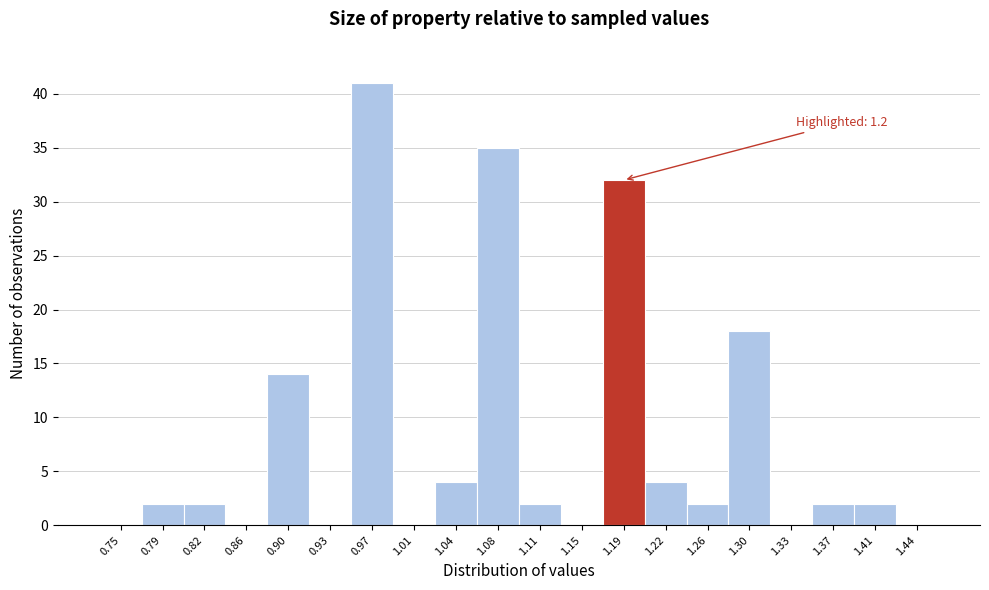

Reading left to right, extract all data points from this chart.

0.75=0	0.79=2	0.82=2	0.86=0	0.90=14	0.93=0	0.97=41	1.01=0	1.04=4	1.08=35	1.11=2	1.15=0	1.19=32	1.22=4	1.26=2	1.30=18	1.33=0	1.37=2	1.41=2	1.44=0